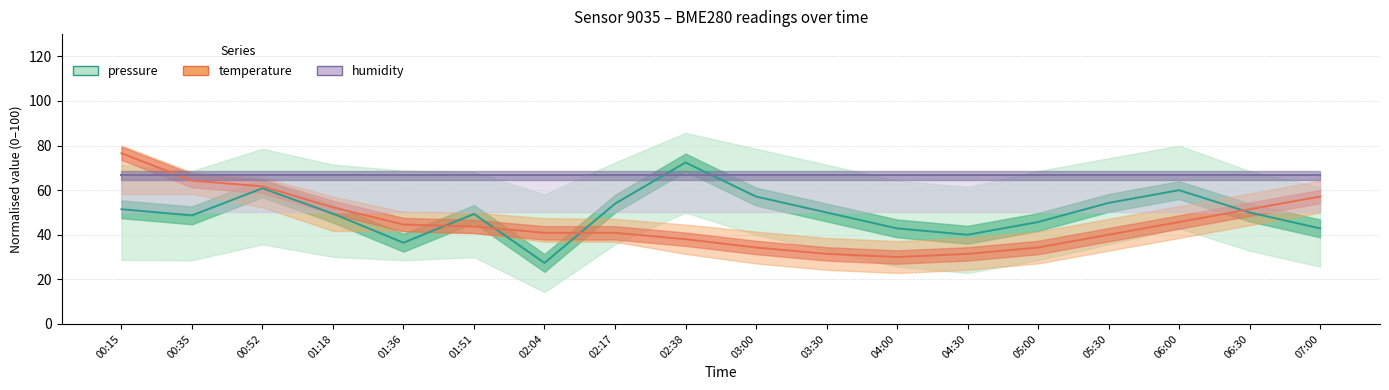

Which category has the highest value across all series?

00:15